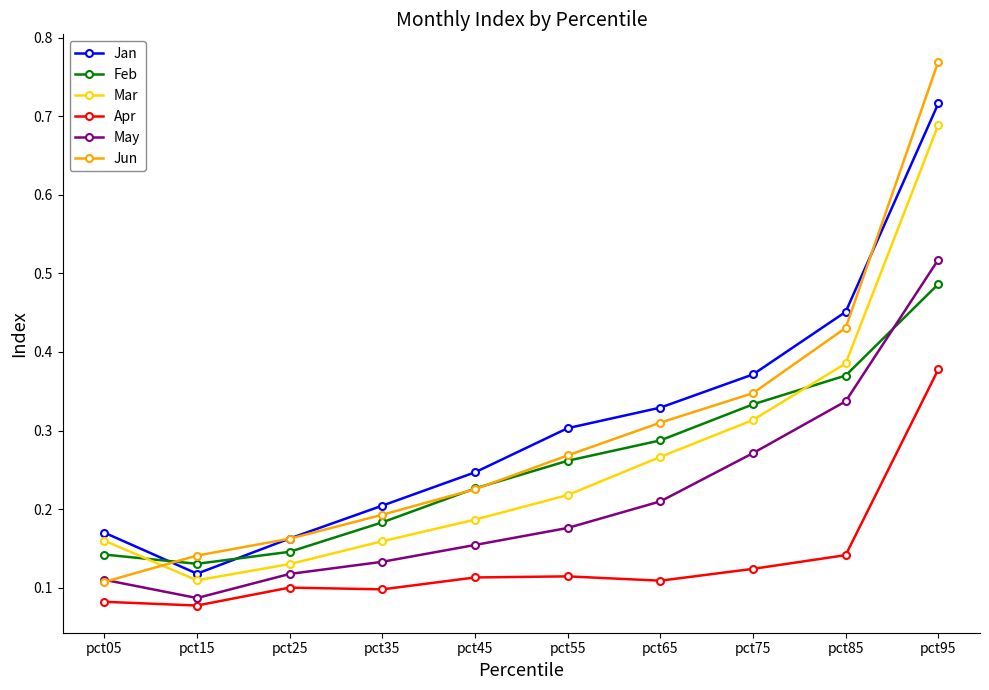

Which series has the widest spread of values?

Jun